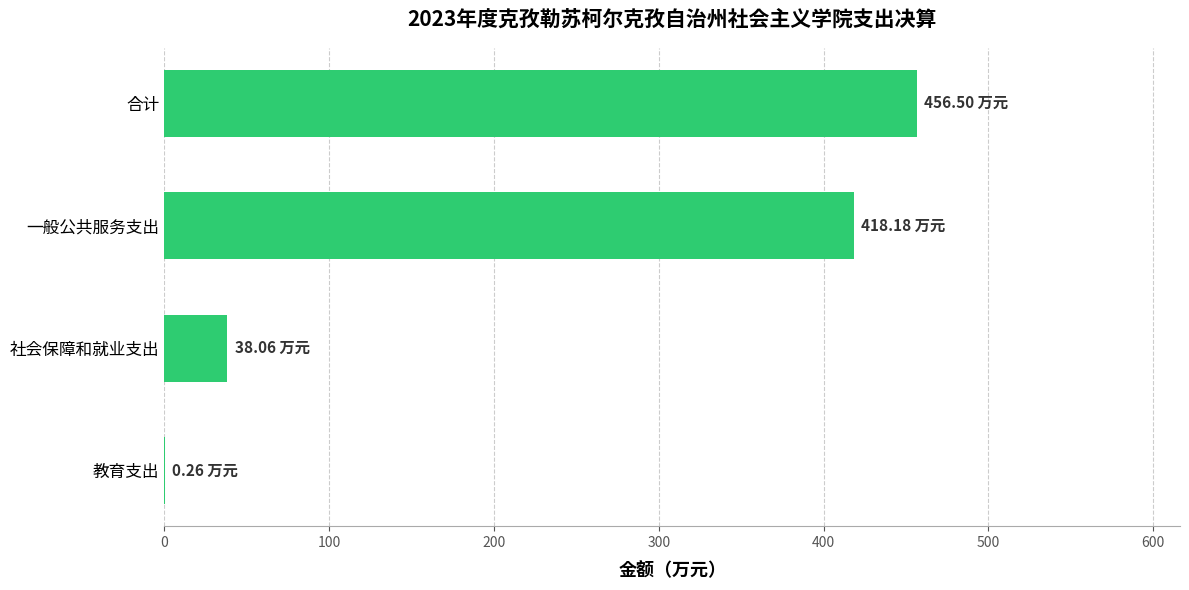

At which label is the value closest to 228?

社会保障和就业支出